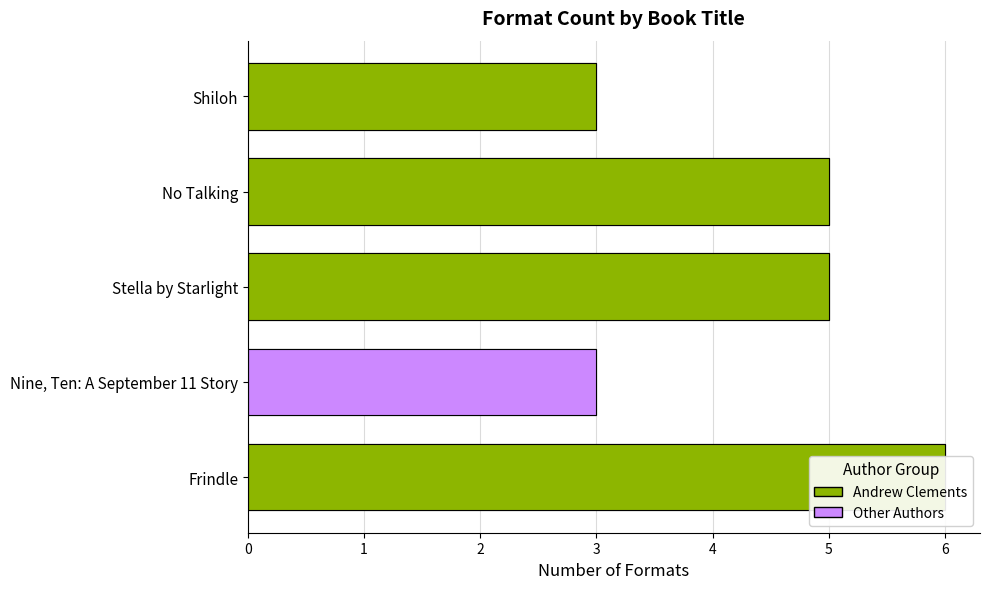

How many bars are there in total?

5